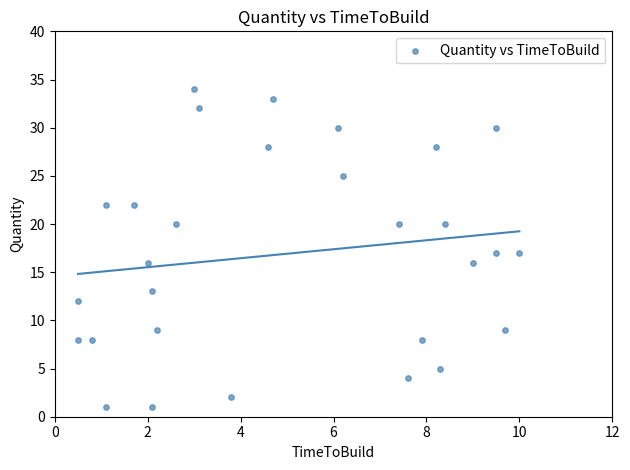

What is the range of Y values (max minus min)?

33